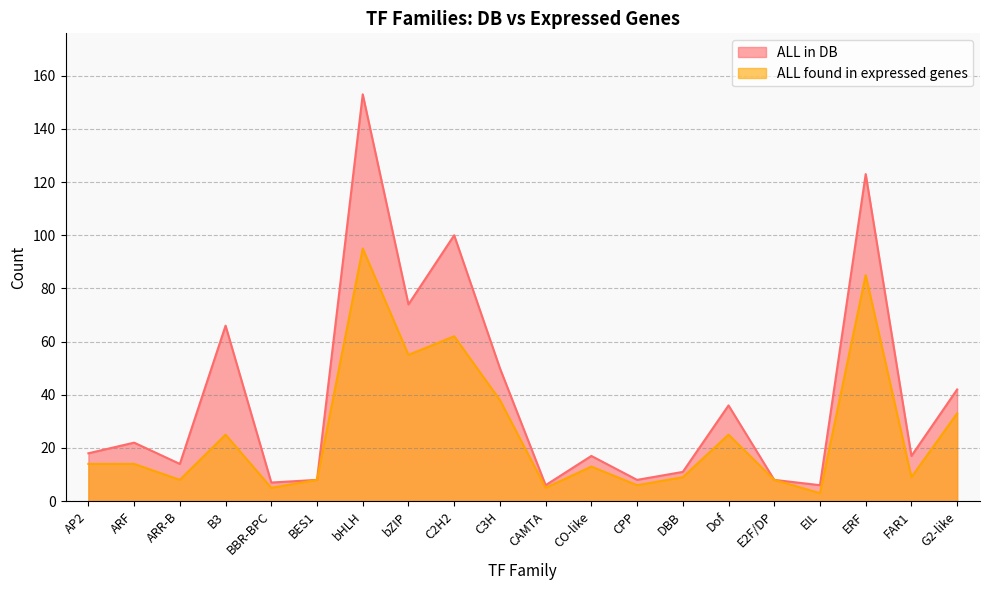

Which series changed the most between ERF and G2-like?

ALL in DB